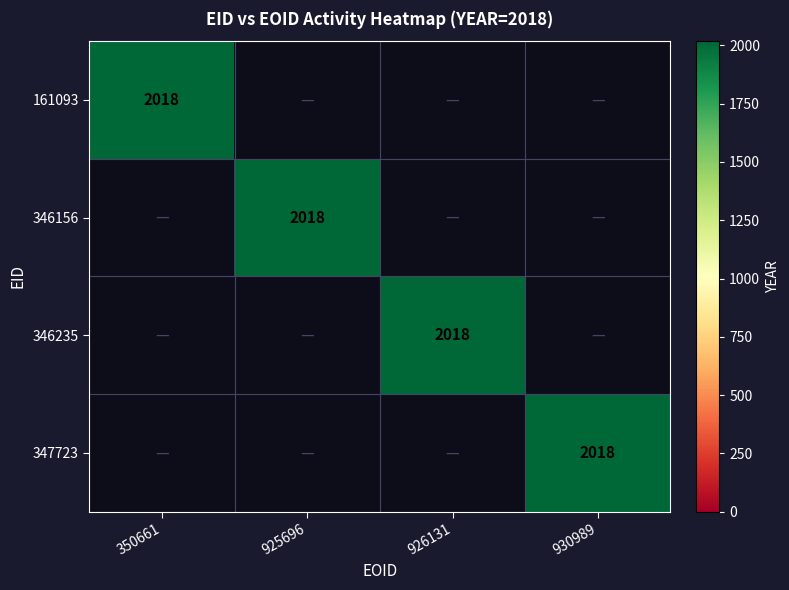

Rank the categories by 346156 value from highest to lowest.

925696, 350661, 926131, 930989